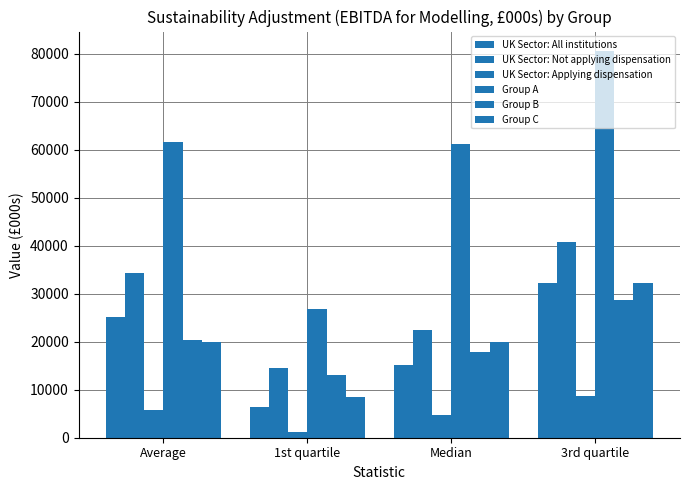

At which label does Group A first exceed 61568?

Average